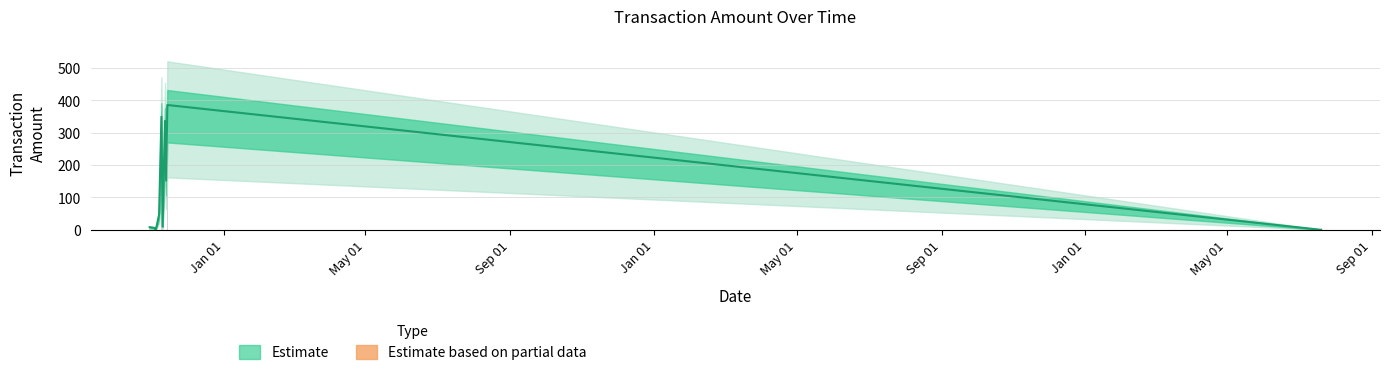

What is the difference between the Amount values at 2014-11-10 and 2014-10-30?

2.9